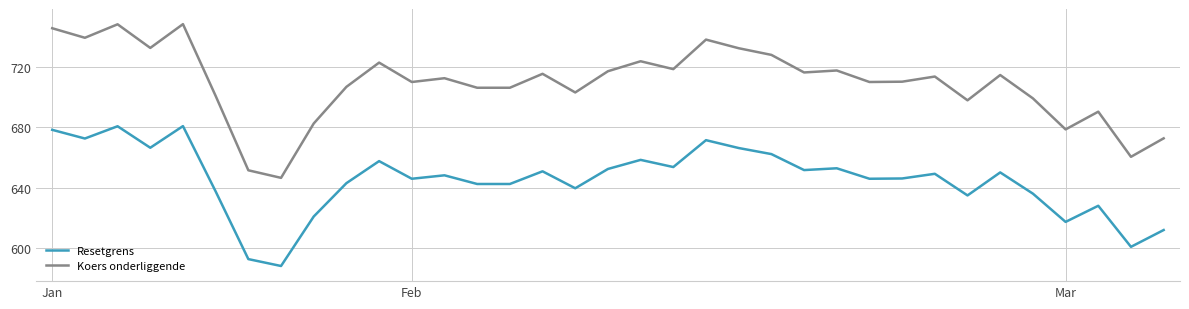

Rank the series by their average value, from highest to lowest.

Koers onderliggende, Resetgrens